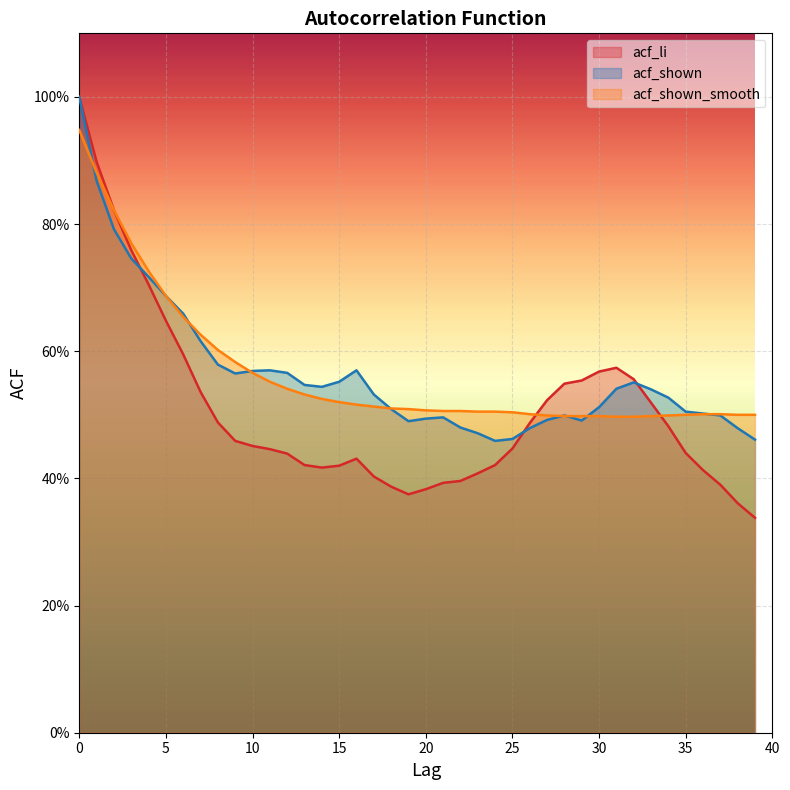

Which series has the largest total across all categories?

acf_shown